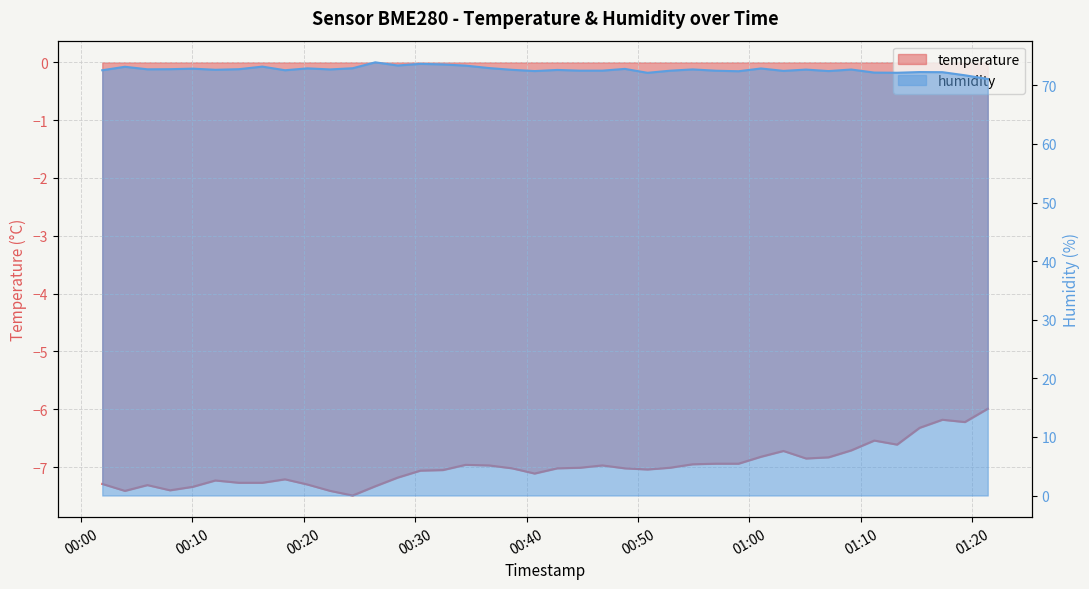

What are all the series names shown in the legend?

temperature, humidity